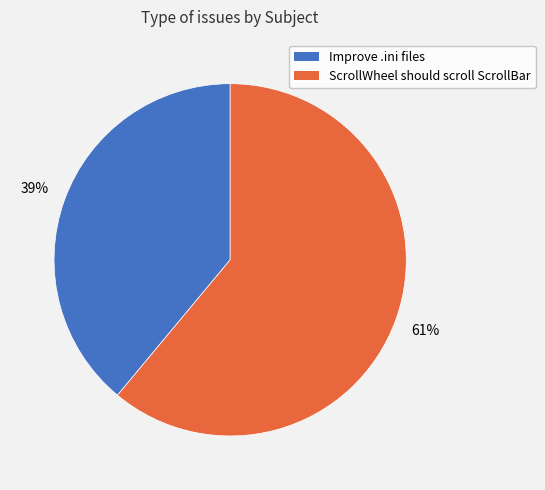

To the nearest percent, what is the difference between the largest and smallest slice percentages?

22%